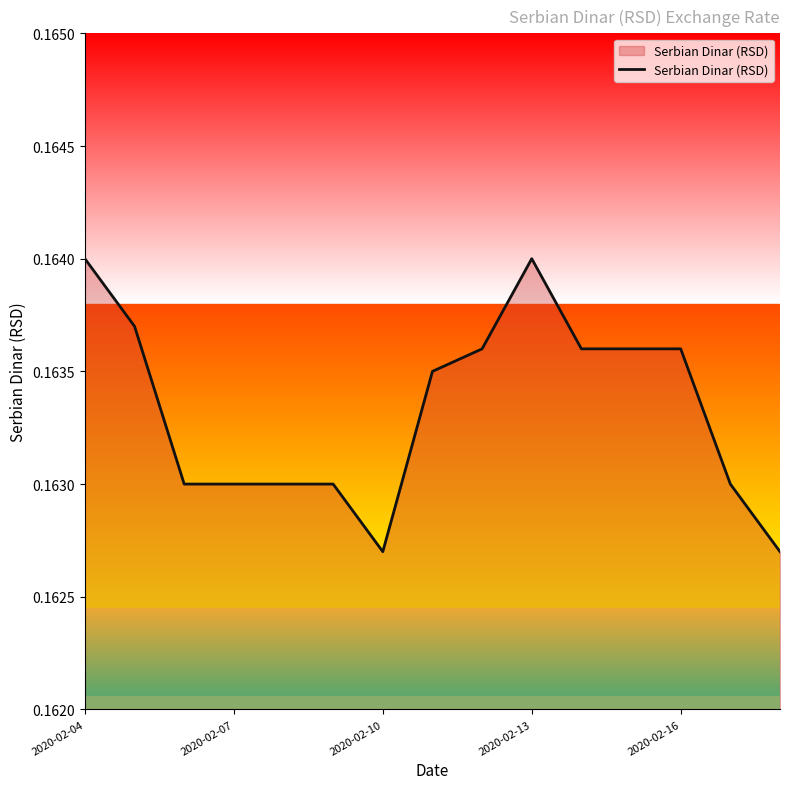

Where is the first local maximum?

2020-02-13